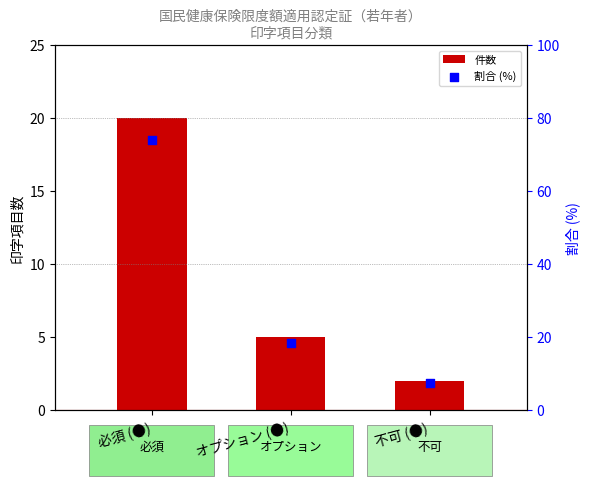

At which category is the sum across all series the highest?

必須 (●)